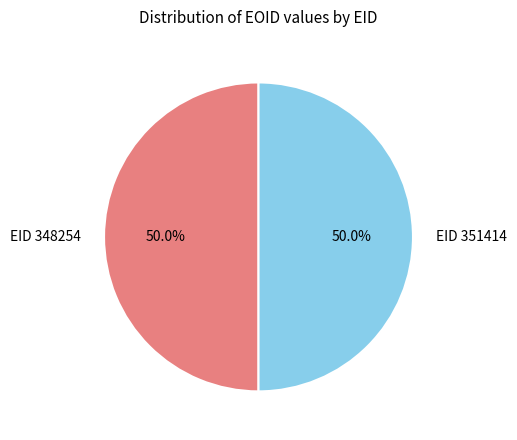

What percentage is the EID 351414 slice, to the nearest percent?

50%